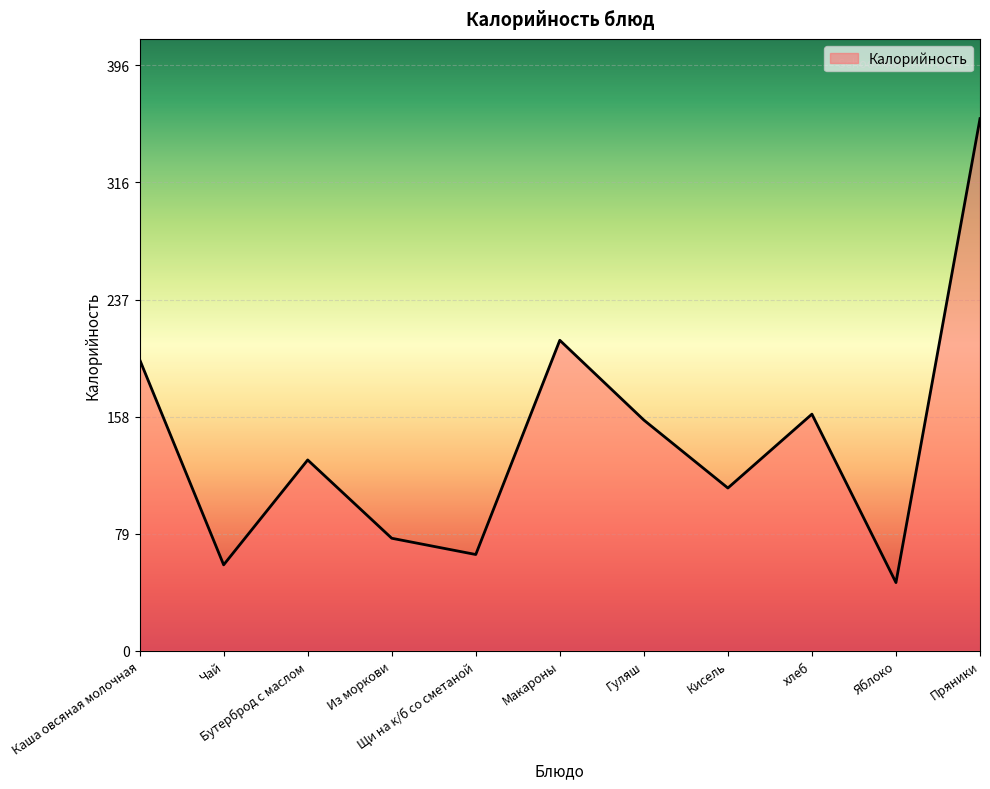

List the labels in order of value, smallest first.

Яблоко, Чай, Щи на к/б со сметаной, Из моркови, Кисель, Бутерброд с маслом, Гуляш, хлеб, Каша овсяная молочная, Макароны, Пряники